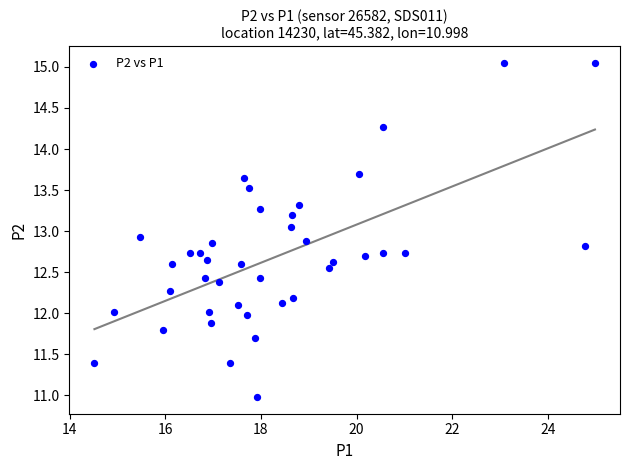

What is the range of X values (max minus min)?

10.5